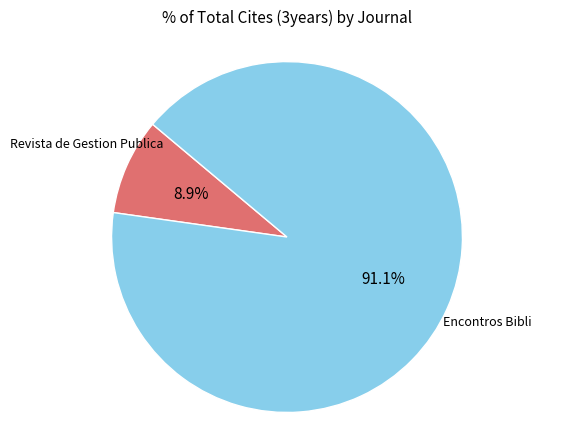

How many slices are in this pie chart?

2